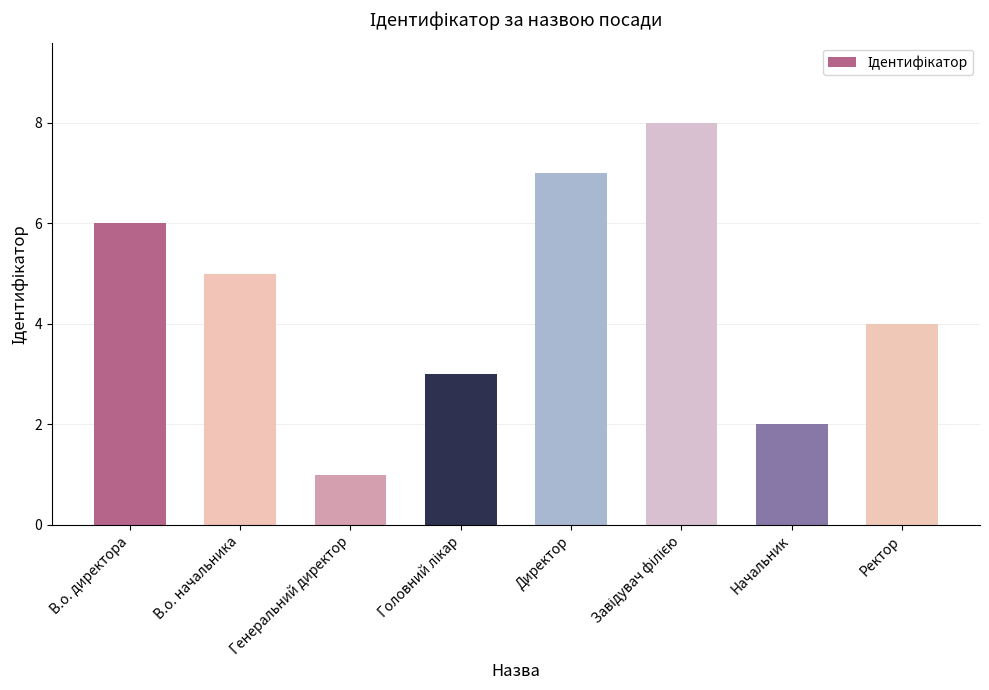

How many bars are there in total?

8